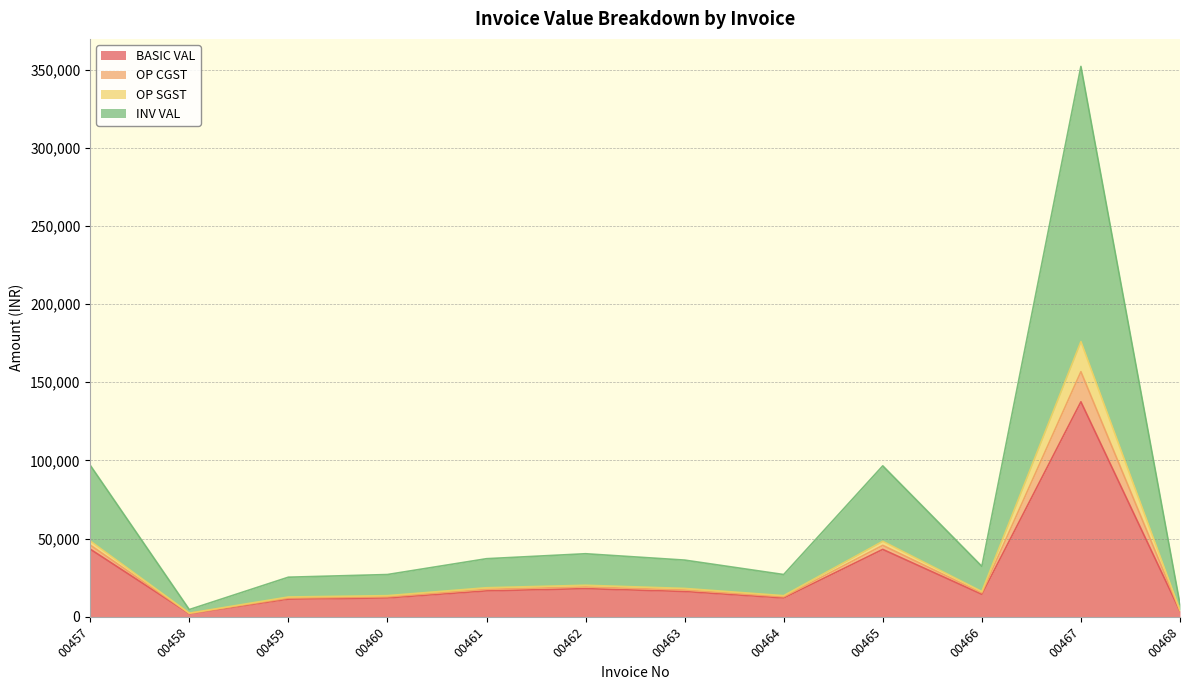

How many values in the INV VAL series exceed 17158?

6